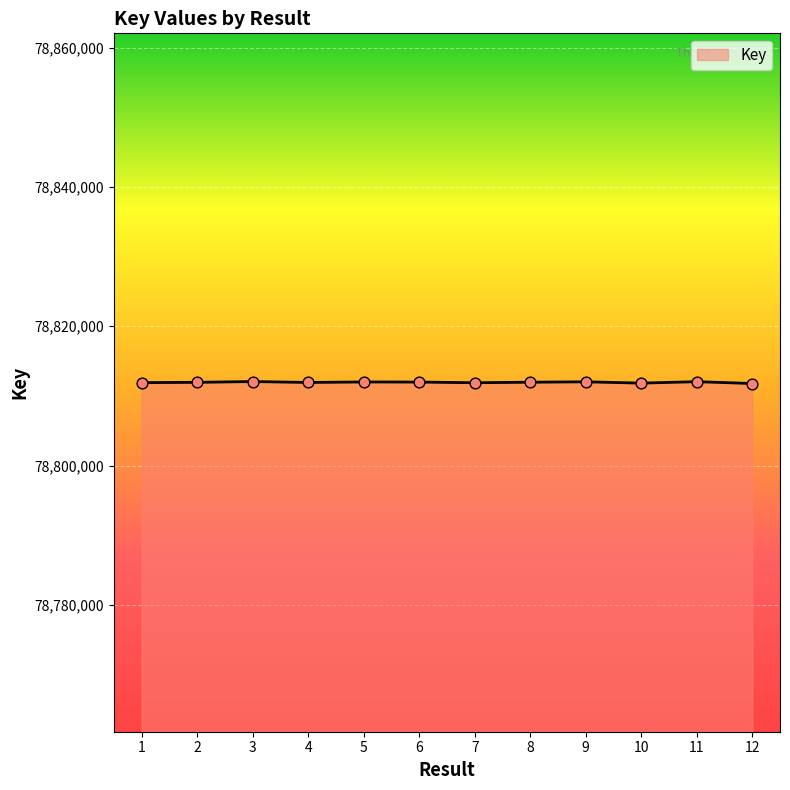

What is the ratio of the value at 7 to the value at 11?

1.0